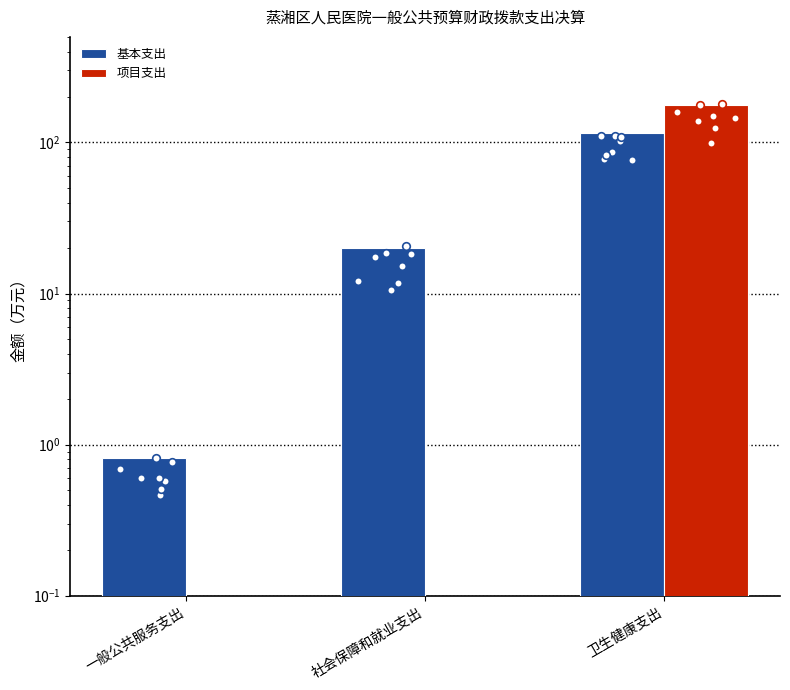

Which series has the largest total across all categories?

项目支出